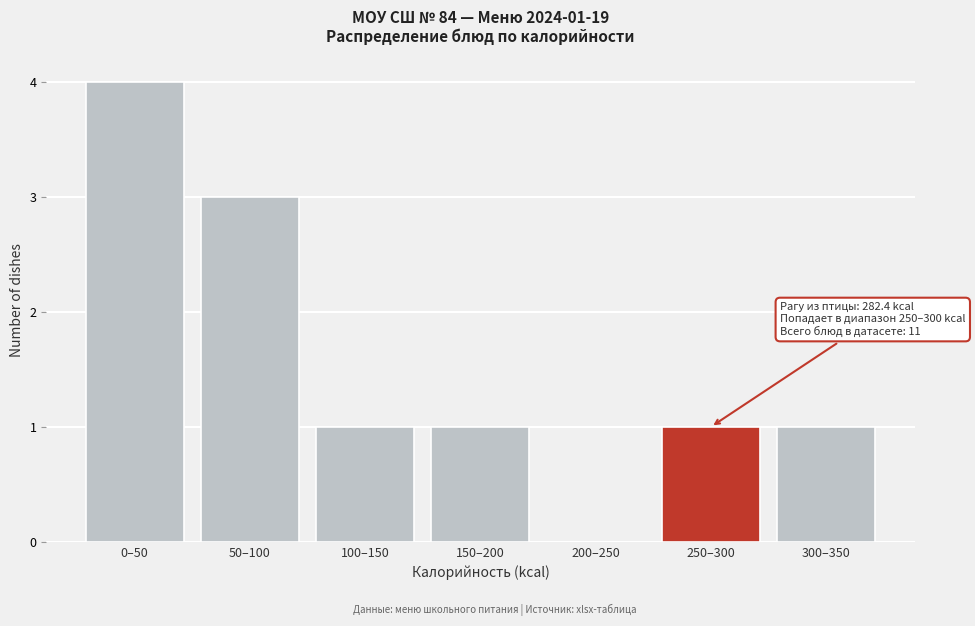

Reading left to right, what are all the values shown in this chart?

0–50=4	50–100=3	100–150=1	150–200=1	200–250=0	250–300=1	300–350=1